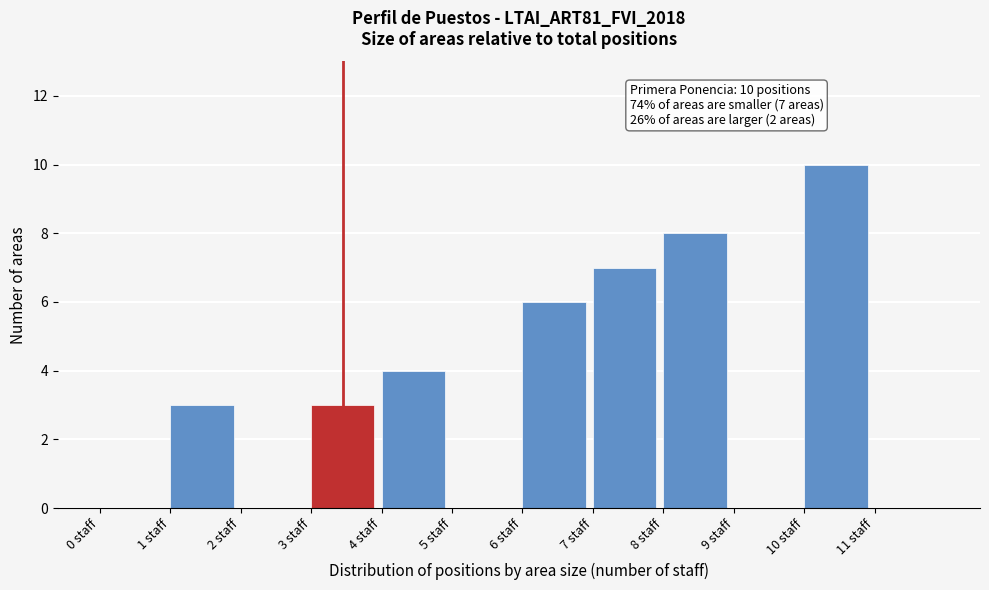

Which range on the x-axis has the tallest bar?

10 to 11